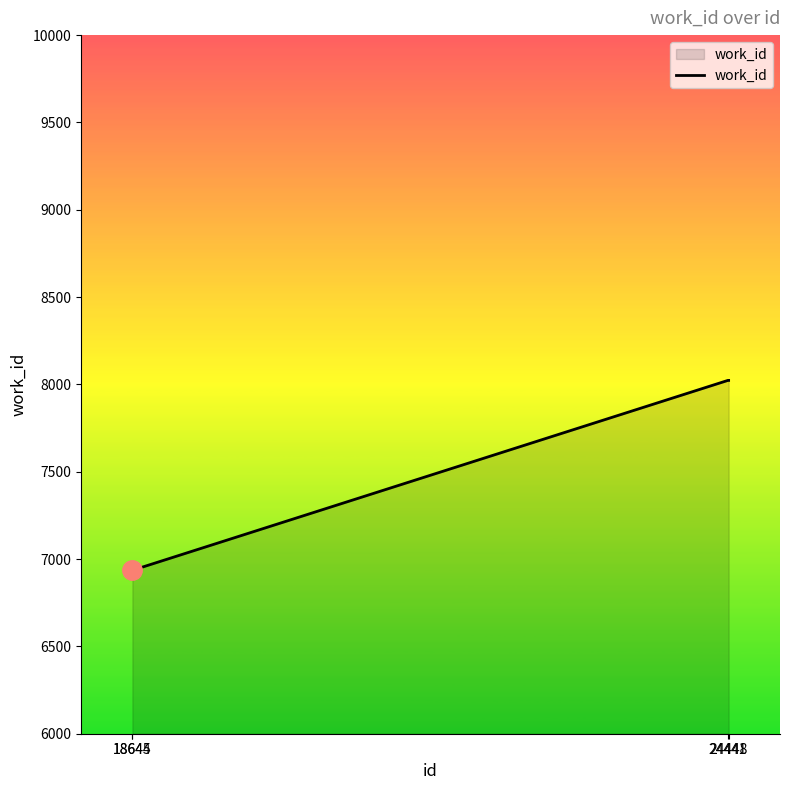

What is the difference between the maximum and minimum values?

1087